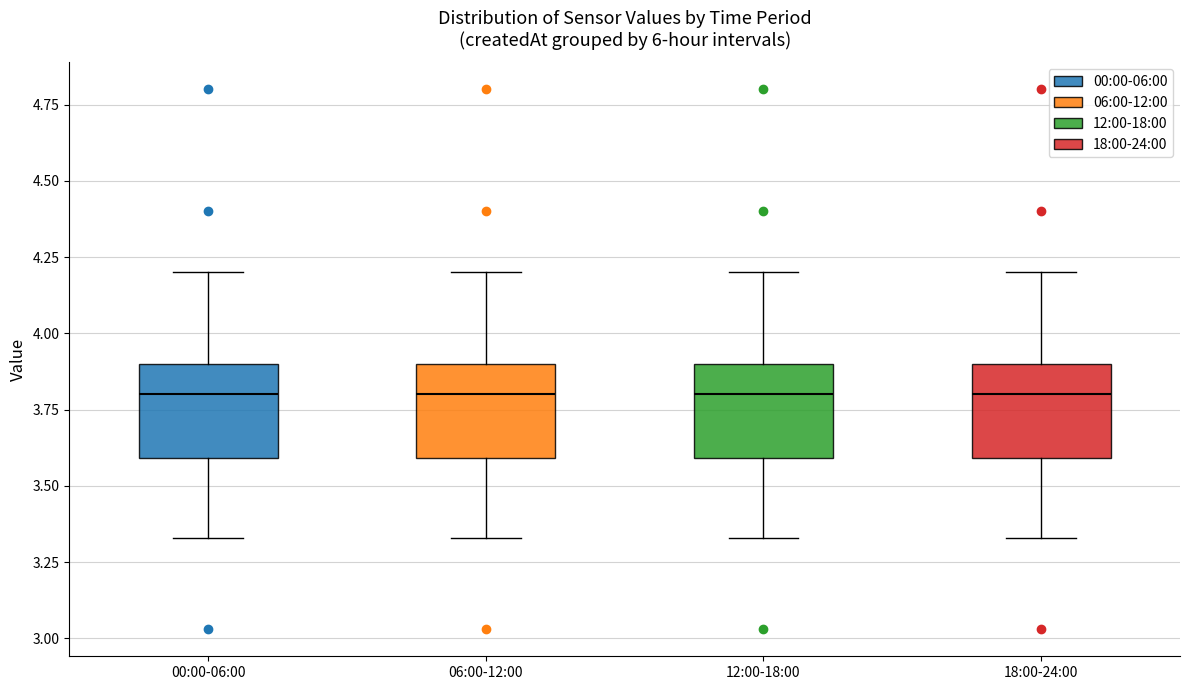

Where is the lower edge of the box for 18:00-24:00 on the y-axis? The values are not printed on the chart, so give them approximately, as read against the axis.

3.60